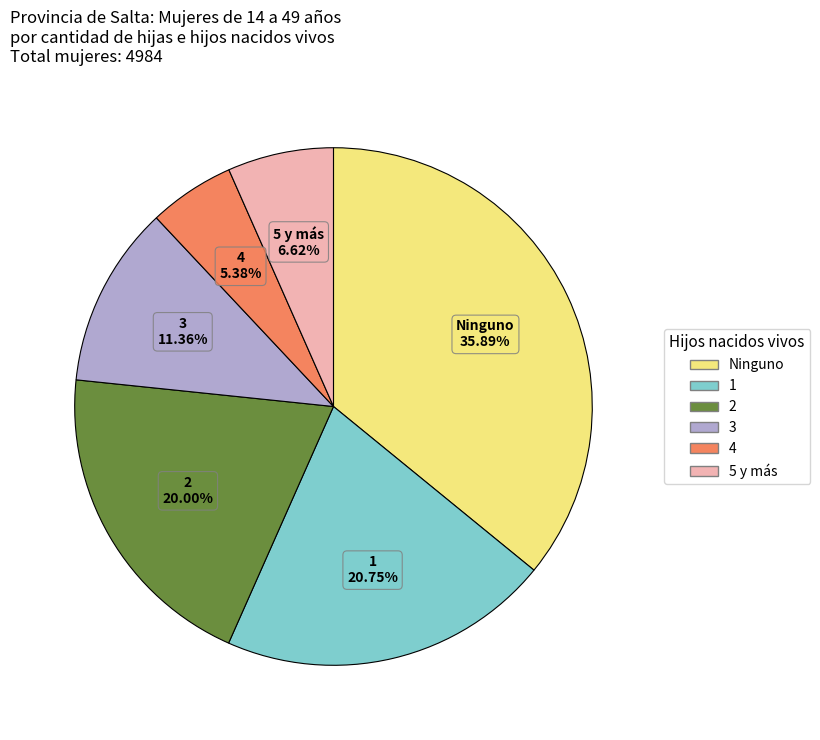

What is the ratio of the value at 5 y más to the value at Ninguno?

0.2